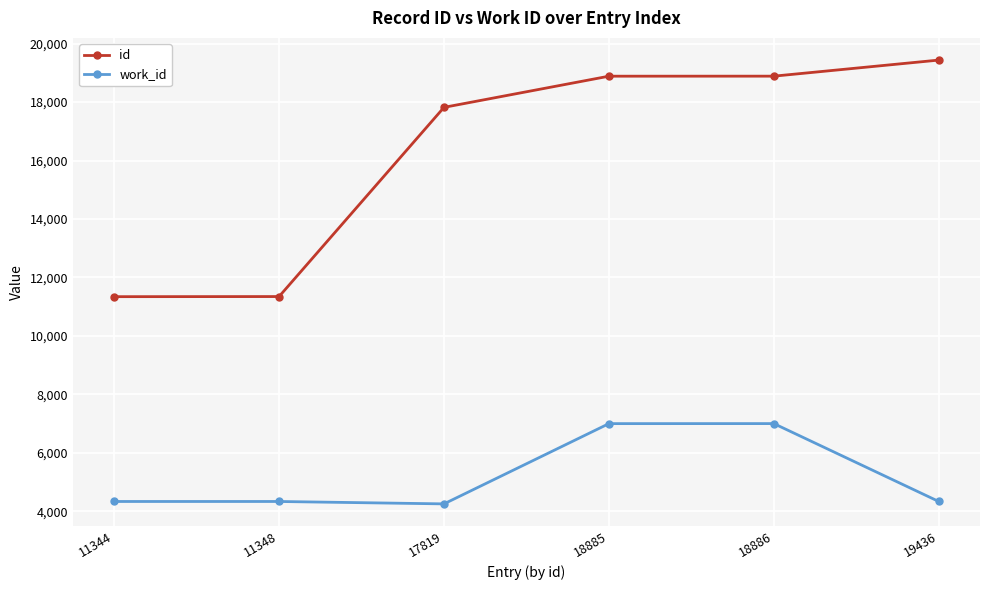

The value of work_id at 11344 is 4339. True or false?

True